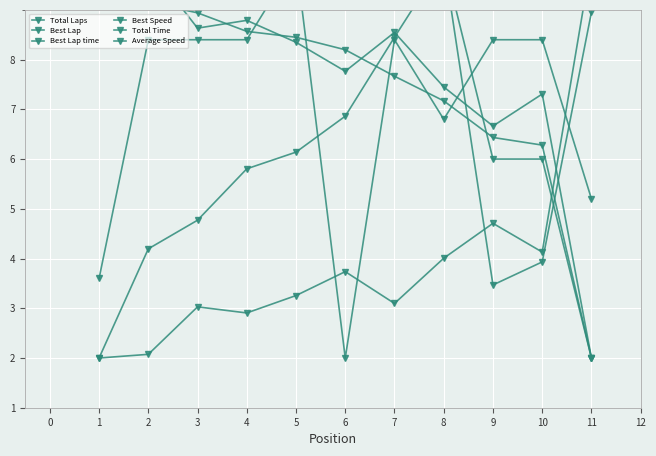

Reading left to right, list all the values displayed in this chart.

Total Laps: 10.0	10.0	10.0	10.0	10.0	10.0	10.0	10.0	6.0	6.0	2.0
Best Lap: 3.6	8.4	8.4	8.4	10.0	2.0	8.4	6.8	8.4	8.4	5.2
Best Lap time: 2.0	2.1	3.0	2.9	3.3	3.7	3.1	4.0	4.7	4.1	10.0
Best Speed: 10.0	9.9	8.6	8.8	8.3	7.8	8.5	7.5	6.7	7.3	2.0
Total Time: 2.0	4.2	4.8	5.8	6.1	6.9	8.5	10.0	3.5	3.9	9.0
Average Speed: 10.0	9.2	8.9	8.6	8.4	8.2	7.7	7.2	6.4	6.3	2.0